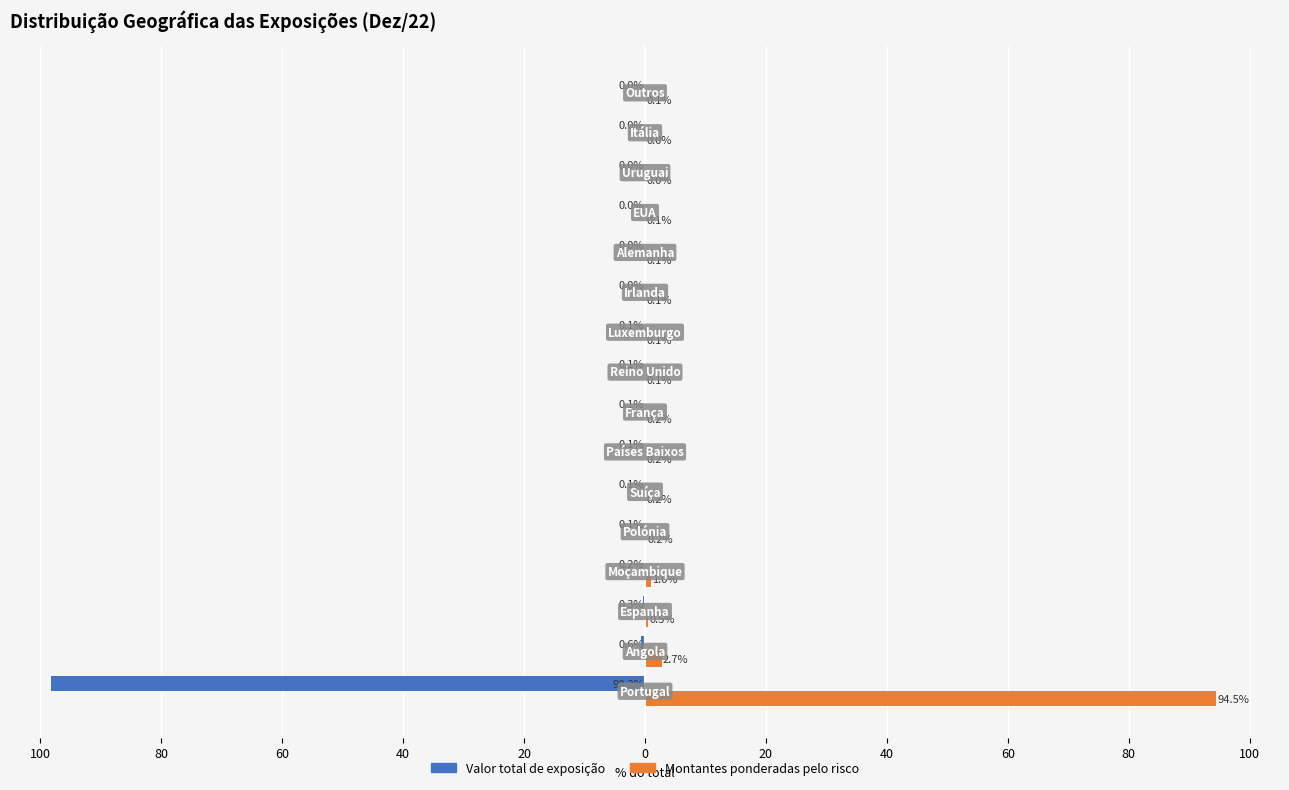

What are all the series names shown in the legend?

Valor total de exposição, Montantes ponderadas pelo risco